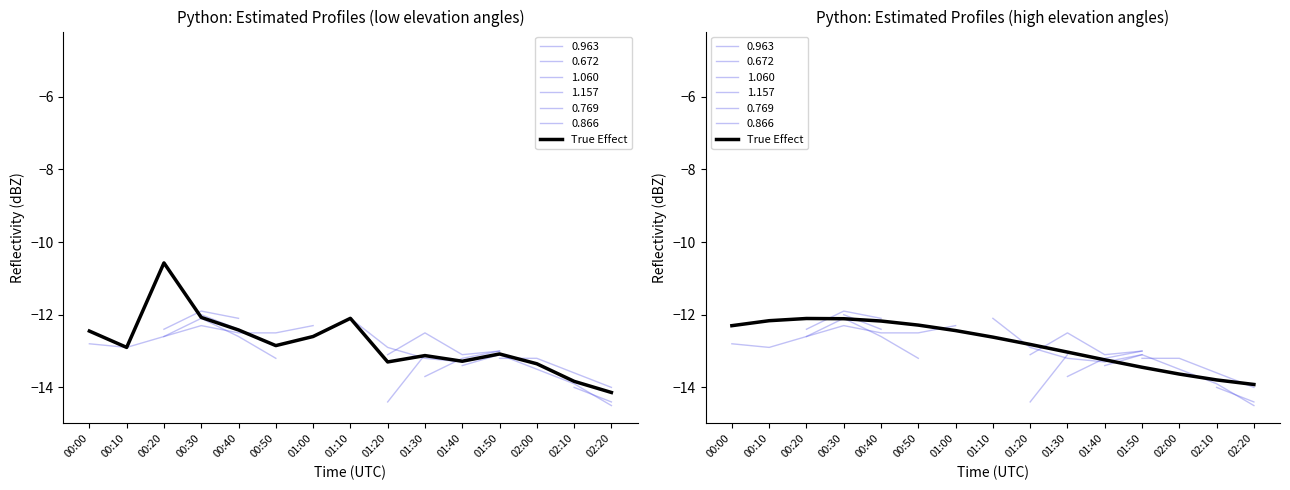

What is the value of the 8th point from the left?

-12.6